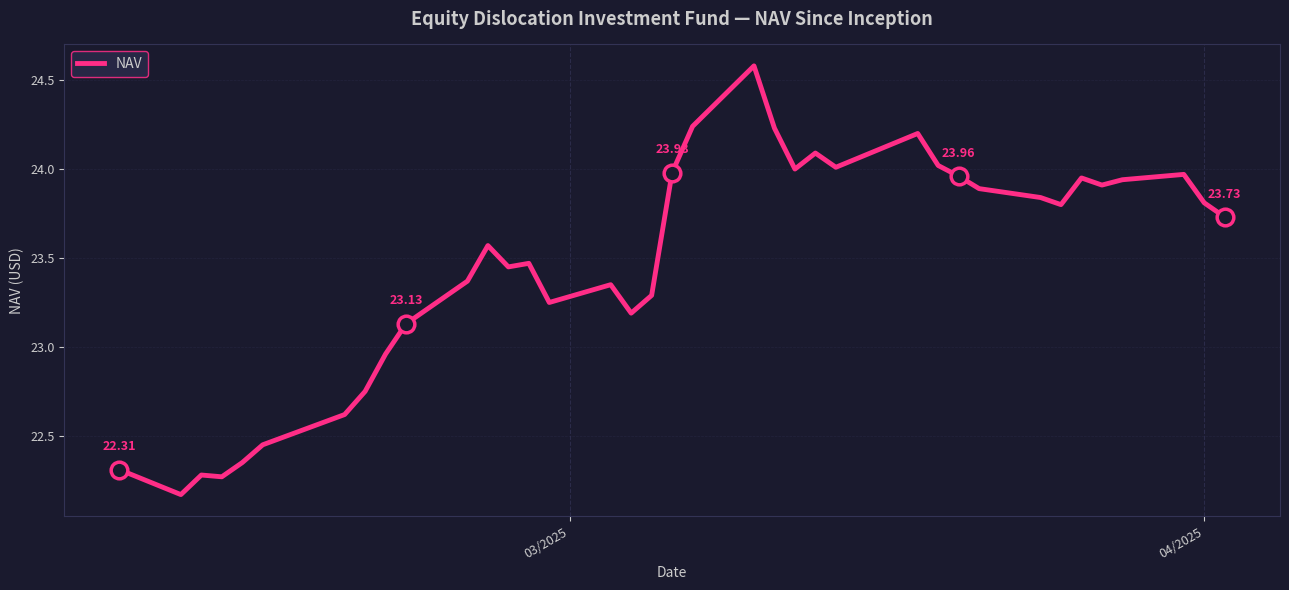

Reading left to right, transcribe all the data shown in this chart.

22.3	22.2	22.3	22.3	22.4	22.4	22.6	22.8	23.0	23.1	23.4	23.6	23.4	23.5	23.2	23.4	23.2	23.3	24.0	24.2	24.6	24.2	24.0	24.1	24.0	24.2	24.0	24.0	23.9	23.8	23.8	23.9	23.9	23.9	24.0	23.8	23.7